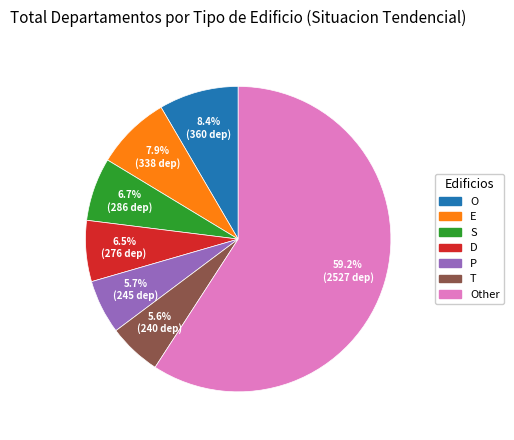

Is there any slice that represents more than half of the pie?

Yes